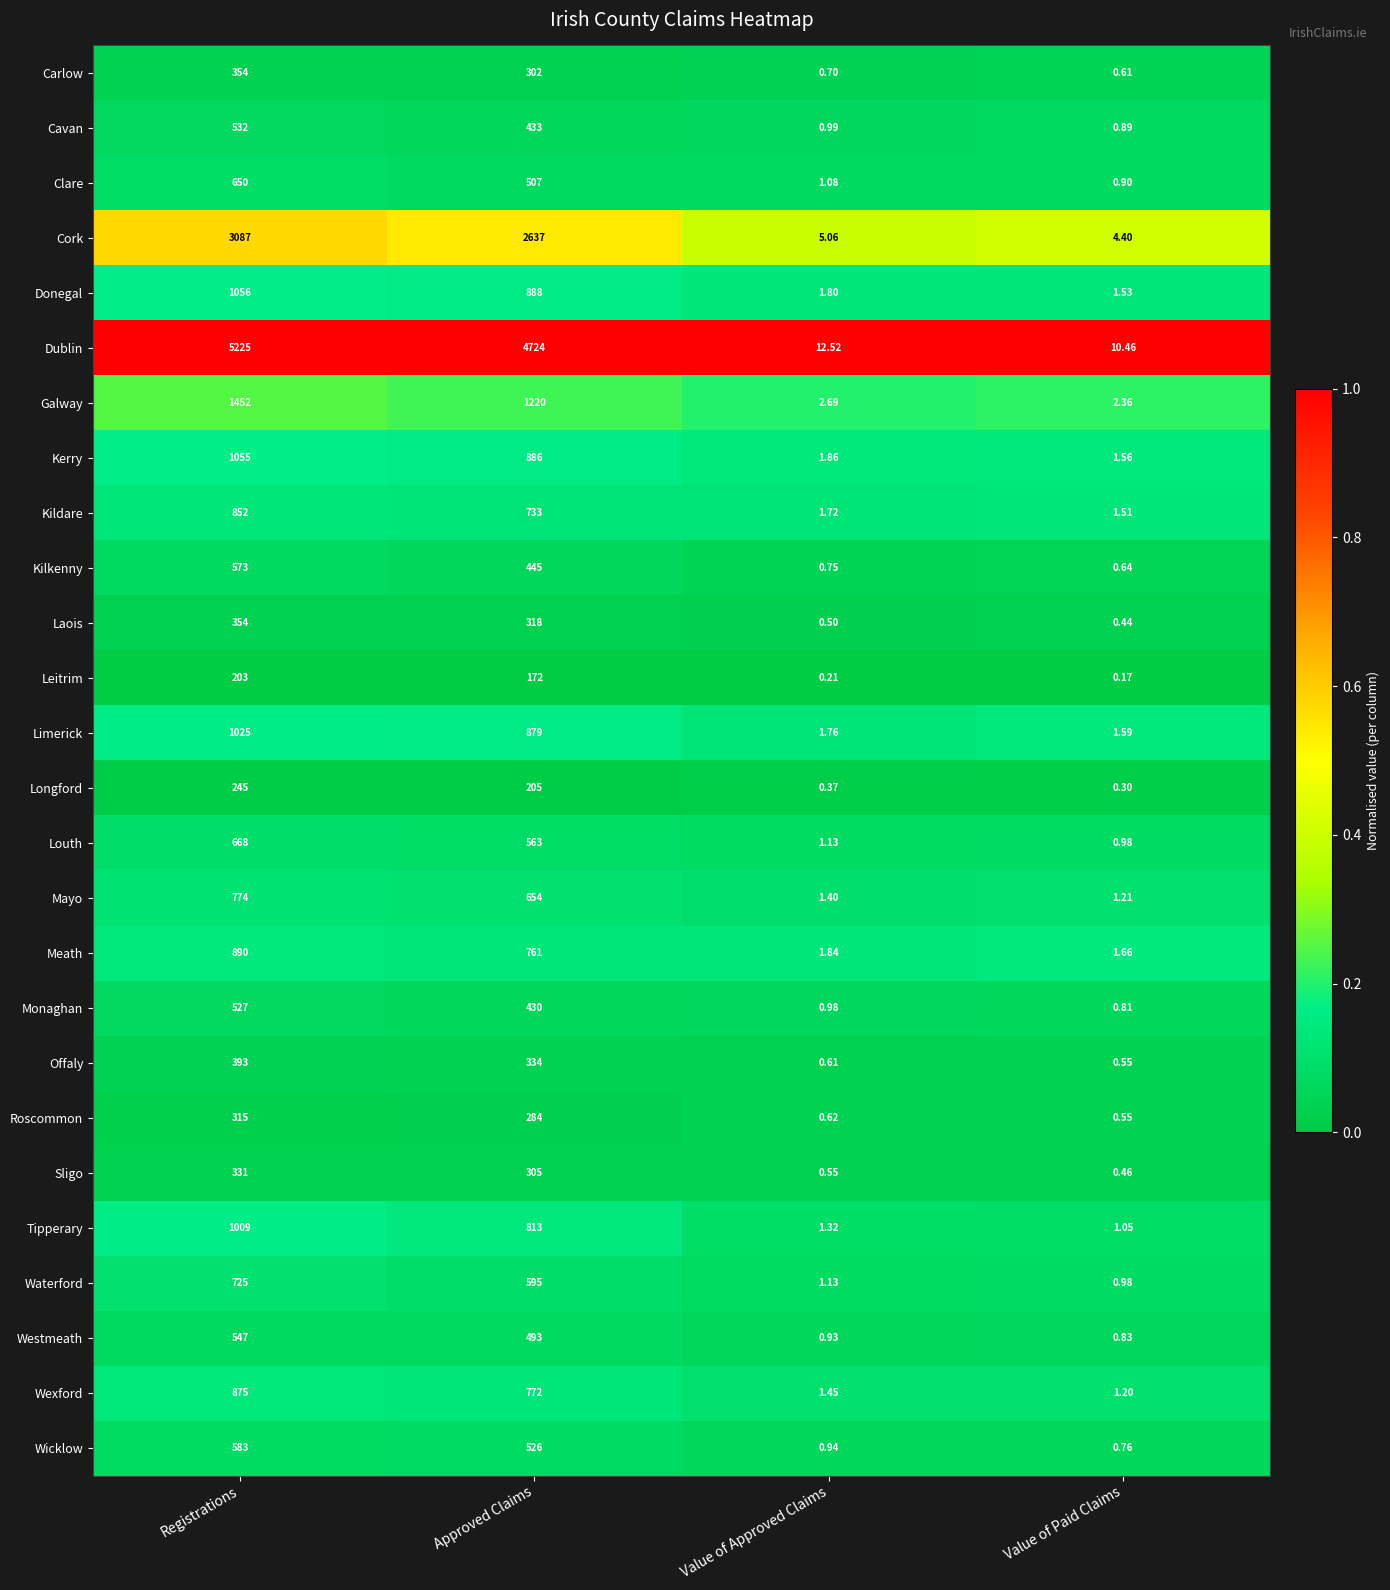

Is the value of Waterford at Approved Claims greater than the value of Roscommon at Approved Claims?

Yes